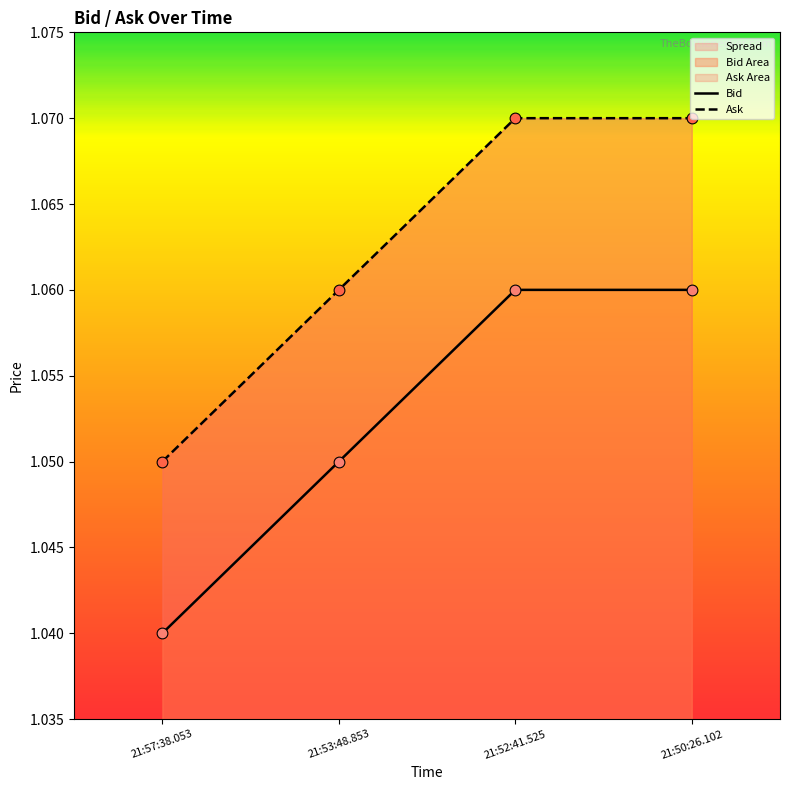

Which series contains the highest Y value?

Ask